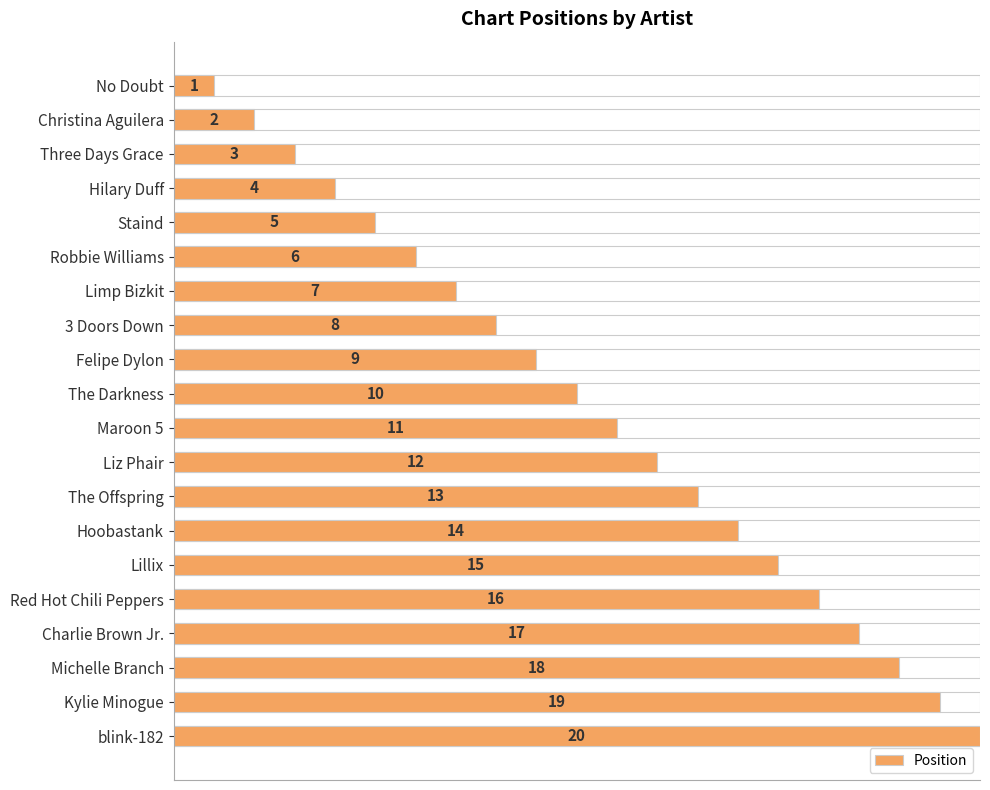

What is the difference between the second highest and minimum values?

18